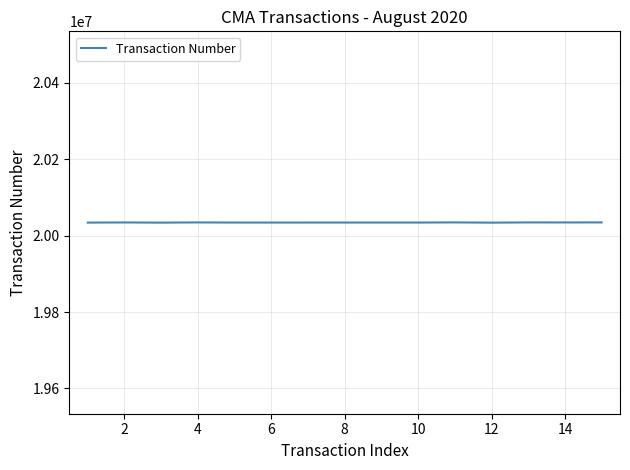

What is the maximum value shown in the chart?

20034553